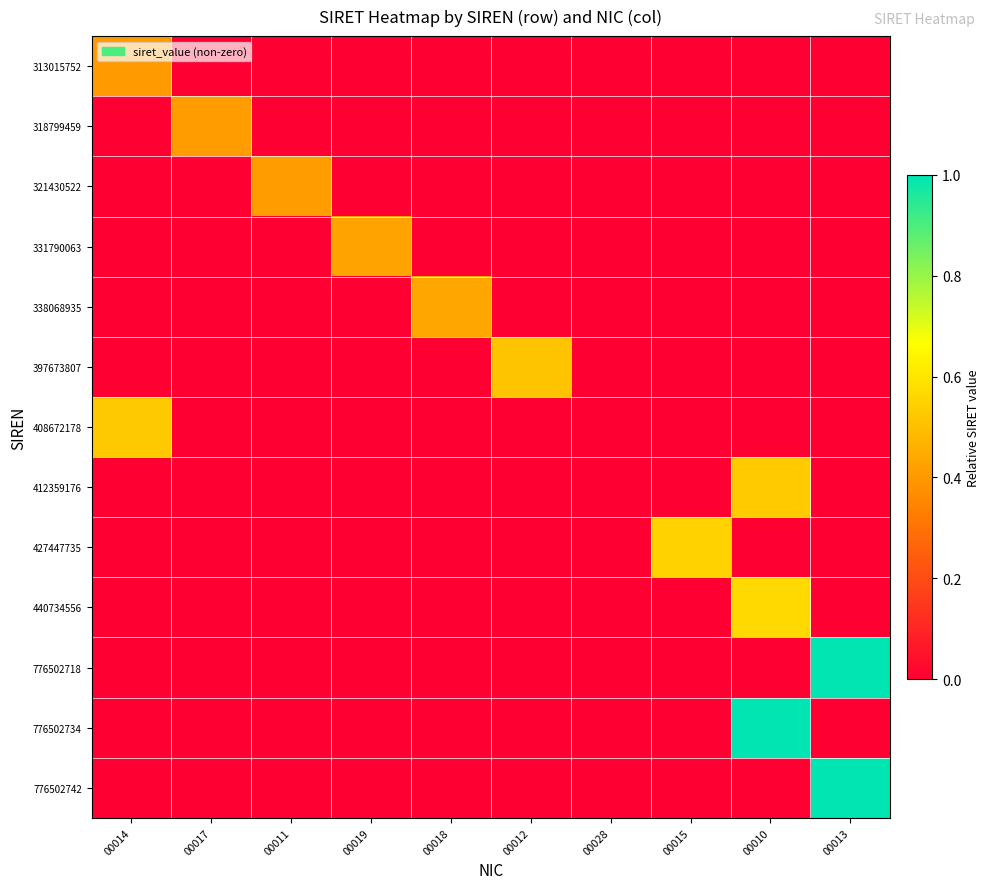

Reading right to left, transcribe all the data shown in this chart.

313015752: 00013=0.0	00010=0.0	00015=0.0	00028=0.0	00012=0.0	00018=0.0	00019=0.0	00011=0.0	00017=0.0	00014=0.4
318799459: 00013=0.0	00010=0.0	00015=0.0	00028=0.0	00012=0.0	00018=0.0	00019=0.0	00011=0.0	00017=0.4	00014=0.0
321430522: 00013=0.0	00010=0.0	00015=0.0	00028=0.0	00012=0.0	00018=0.0	00019=0.0	00011=0.4	00017=0.0	00014=0.0
331790063: 00013=0.0	00010=0.0	00015=0.0	00028=0.0	00012=0.0	00018=0.0	00019=0.4	00011=0.0	00017=0.0	00014=0.0
338068935: 00013=0.0	00010=0.0	00015=0.0	00028=0.0	00012=0.0	00018=0.4	00019=0.0	00011=0.0	00017=0.0	00014=0.0
397673807: 00013=0.0	00010=0.0	00015=0.0	00028=0.0	00012=0.5	00018=0.0	00019=0.0	00011=0.0	00017=0.0	00014=0.0
408672178: 00013=0.0	00010=0.0	00015=0.0	00028=0.0	00012=0.0	00018=0.0	00019=0.0	00011=0.0	00017=0.0	00014=0.5
412359176: 00013=0.0	00010=0.5	00015=0.0	00028=0.0	00012=0.0	00018=0.0	00019=0.0	00011=0.0	00017=0.0	00014=0.0
427447735: 00013=0.0	00010=0.0	00015=0.6	00028=0.0	00012=0.0	00018=0.0	00019=0.0	00011=0.0	00017=0.0	00014=0.0
440734556: 00013=0.0	00010=0.6	00015=0.0	00028=0.0	00012=0.0	00018=0.0	00019=0.0	00011=0.0	00017=0.0	00014=0.0
776502718: 00013=1.0	00010=0.0	00015=0.0	00028=0.0	00012=0.0	00018=0.0	00019=0.0	00011=0.0	00017=0.0	00014=0.0
776502734: 00013=0.0	00010=1.0	00015=0.0	00028=0.0	00012=0.0	00018=0.0	00019=0.0	00011=0.0	00017=0.0	00014=0.0
776502742: 00013=1.0	00010=0.0	00015=0.0	00028=0.0	00012=0.0	00018=0.0	00019=0.0	00011=0.0	00017=0.0	00014=0.0